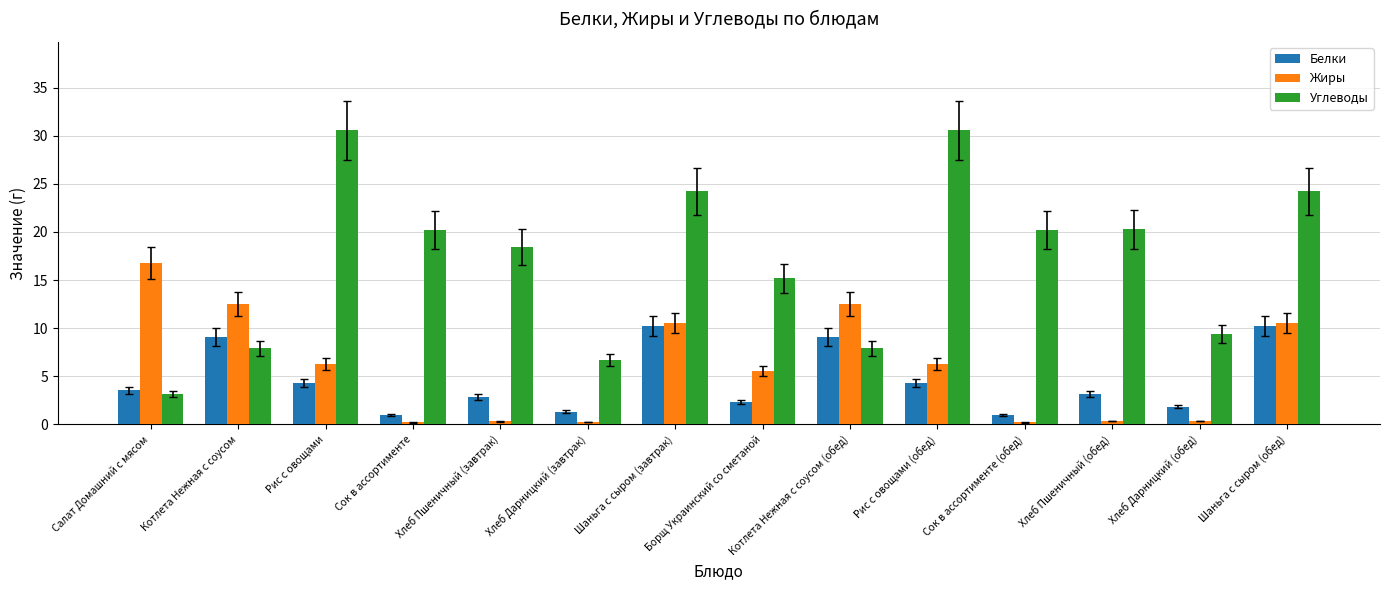

Count the number of data series in this chart.

3